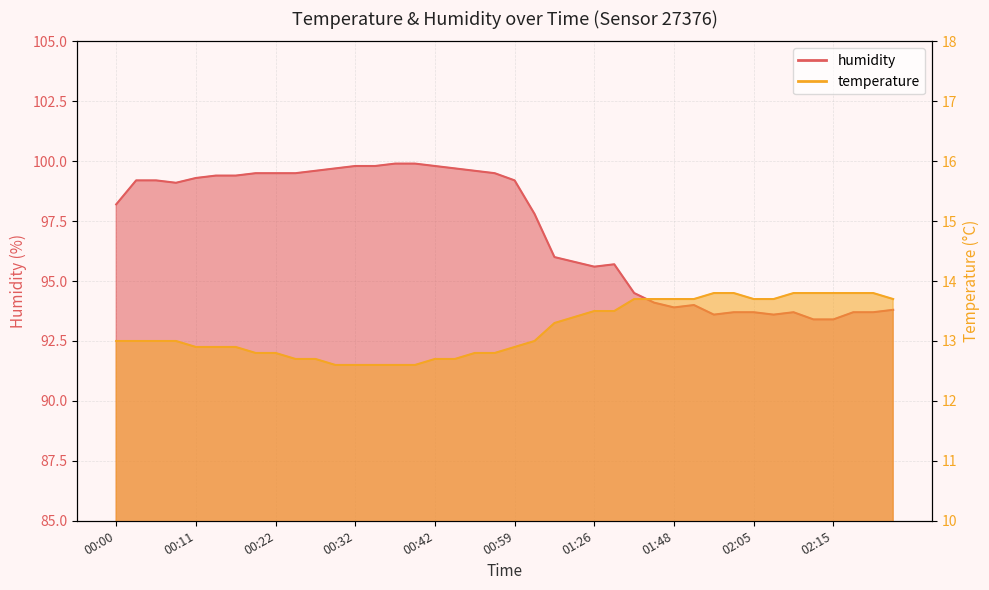

What is the maximum value shown in the chart?

99.9